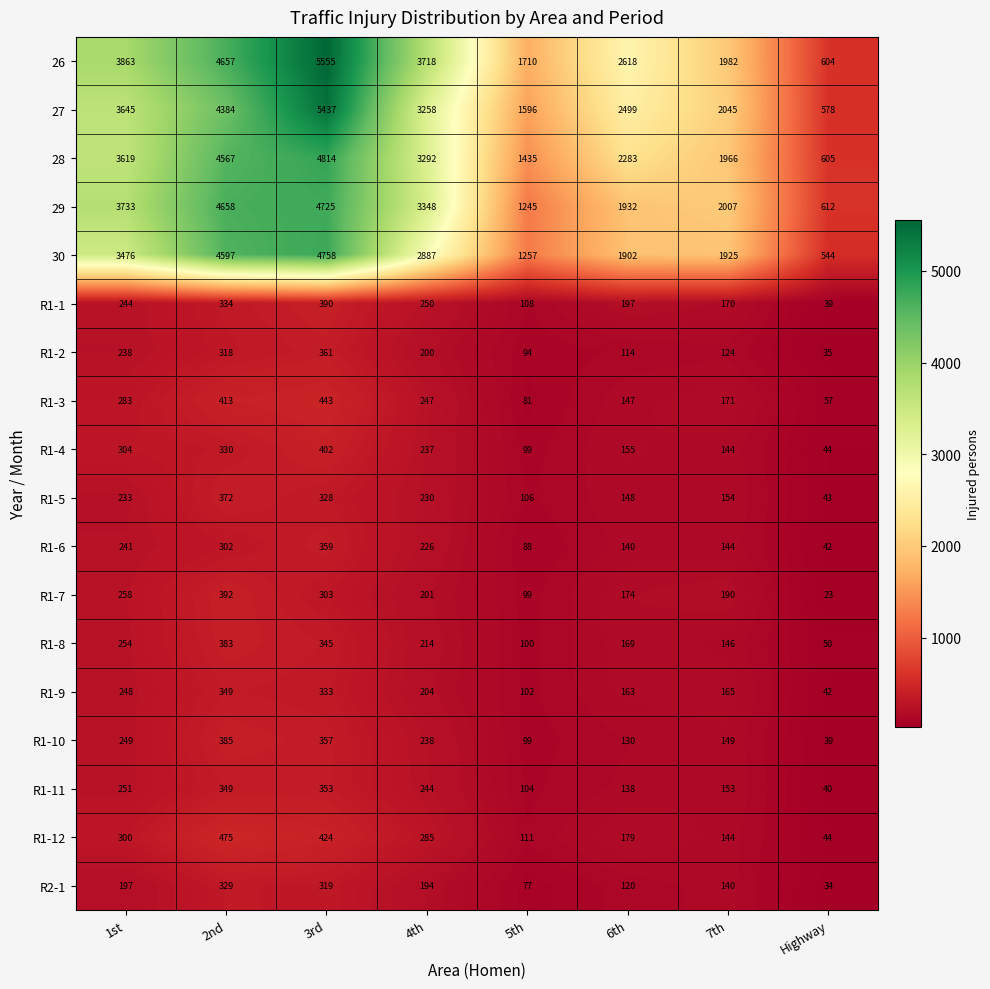

At which category is the sum across all series the highest?

3rd